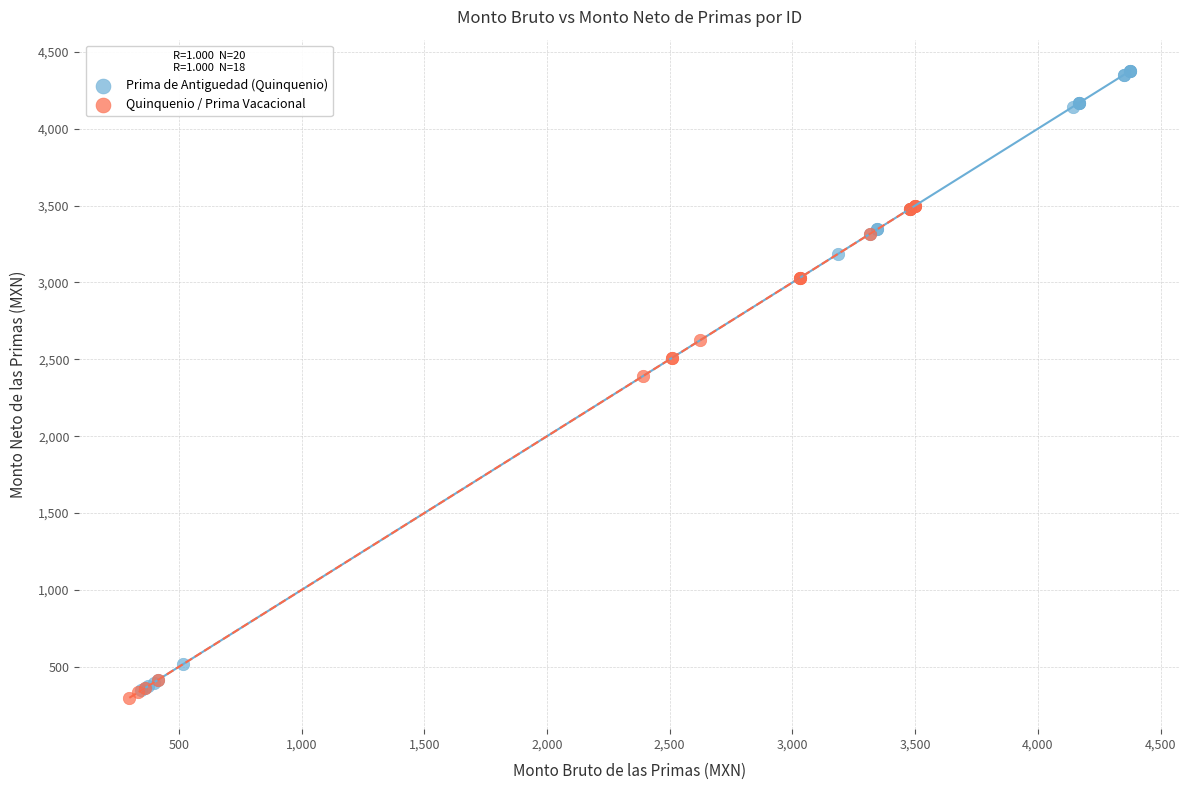

Which series has the widest spread of Y values?

Prima de Antiguedad (Quinquenio)